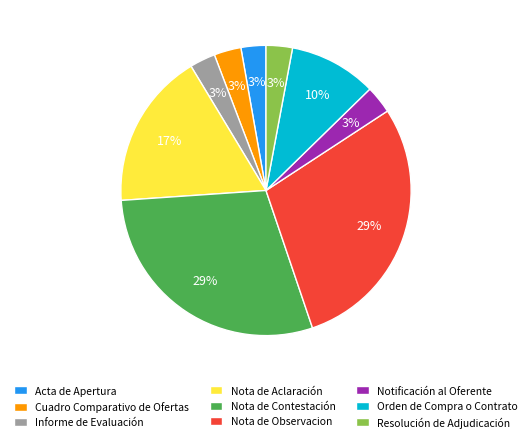

The Nota de Aclaración slice represents 28% of the pie. True or false?

False